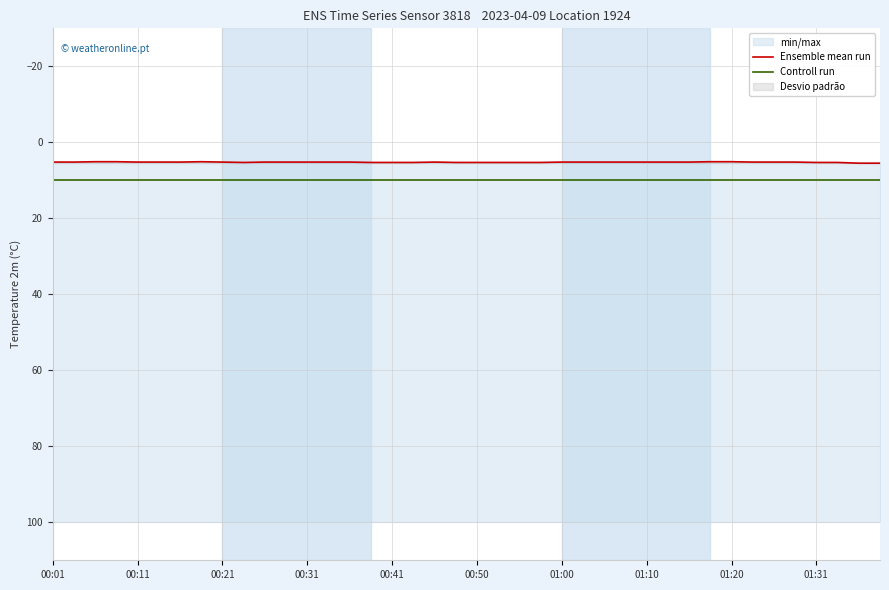

True or false: Ensemble mean run has more than 1 interior local peaks.

False